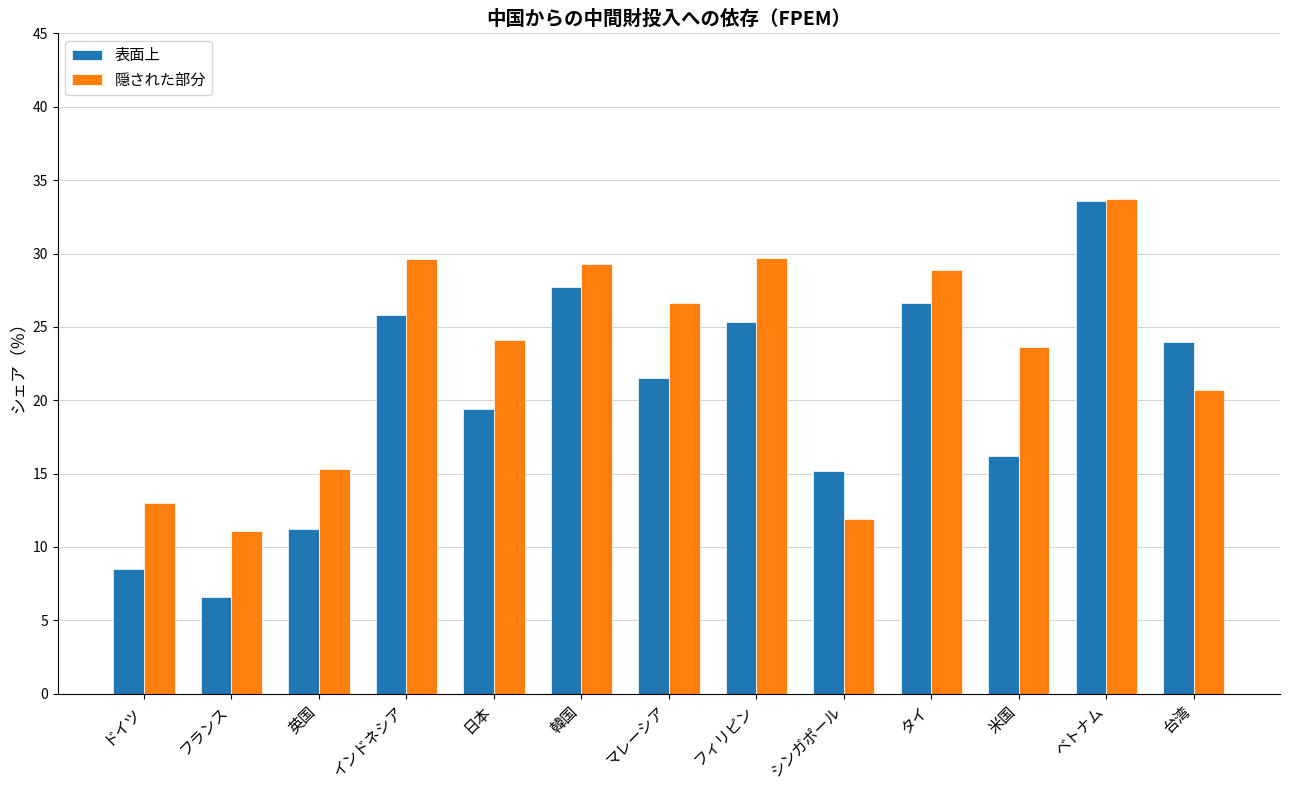

What is the maximum value shown in the chart?

33.7